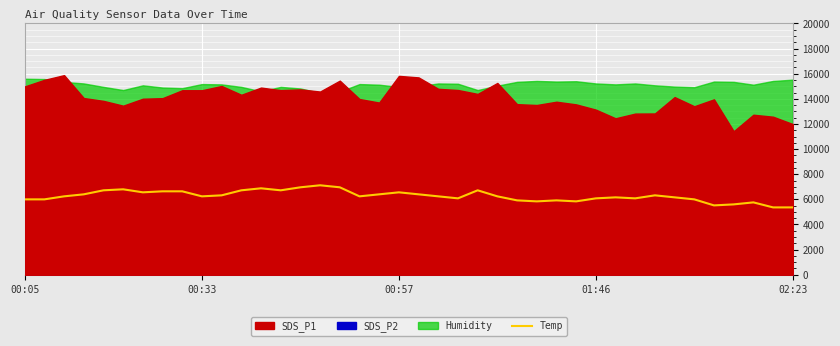

What is the highest value of the Temp series?

7120.0